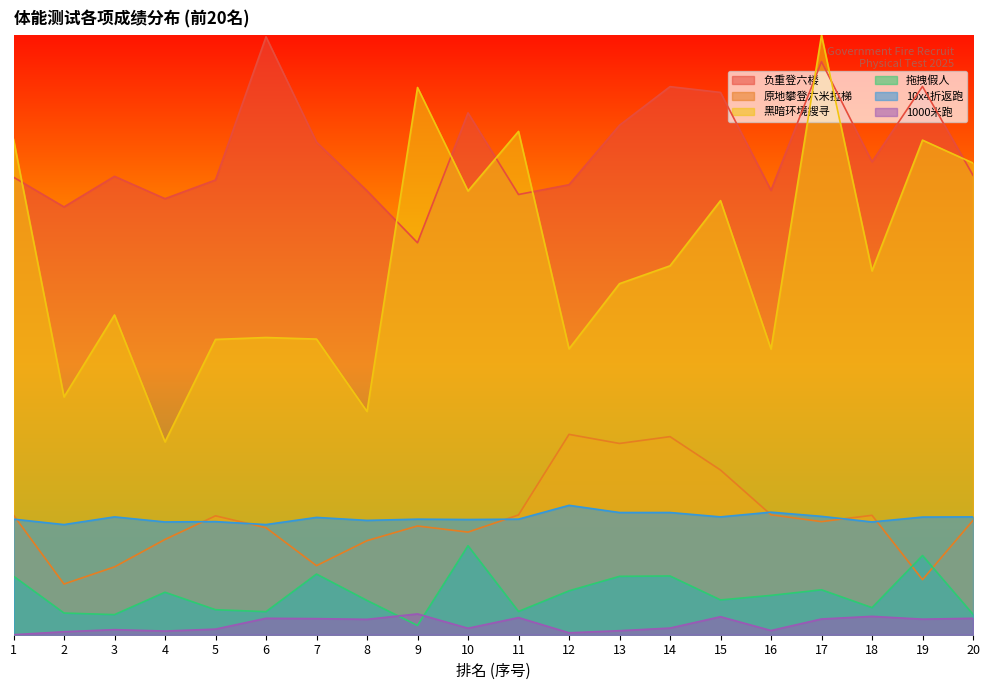

Is it true that 10x4折返跑 equals 0.2 at 13?

True